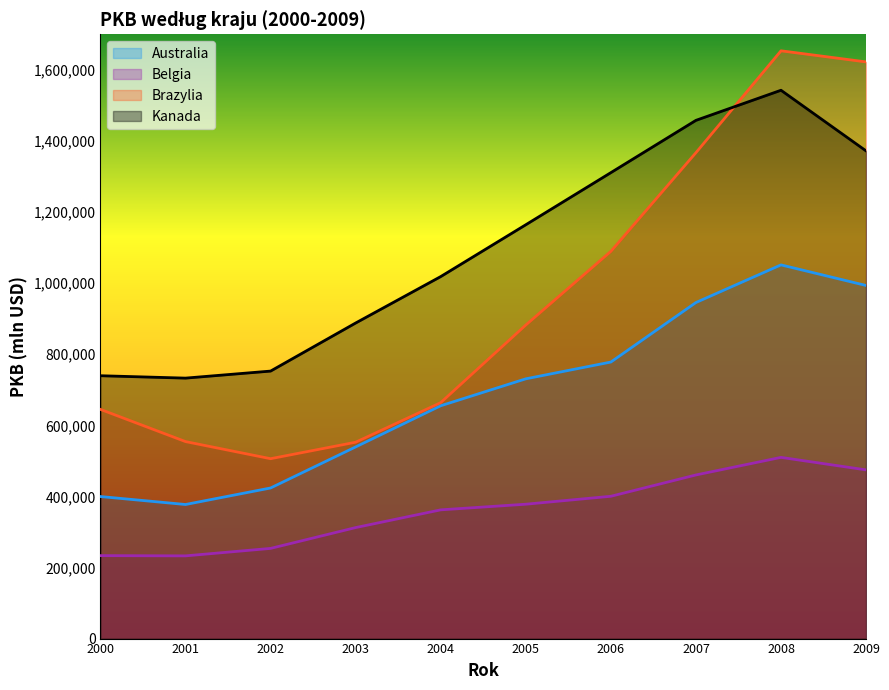

Between 2004 and 2008, which series saw the biggest shift?

Brazylia